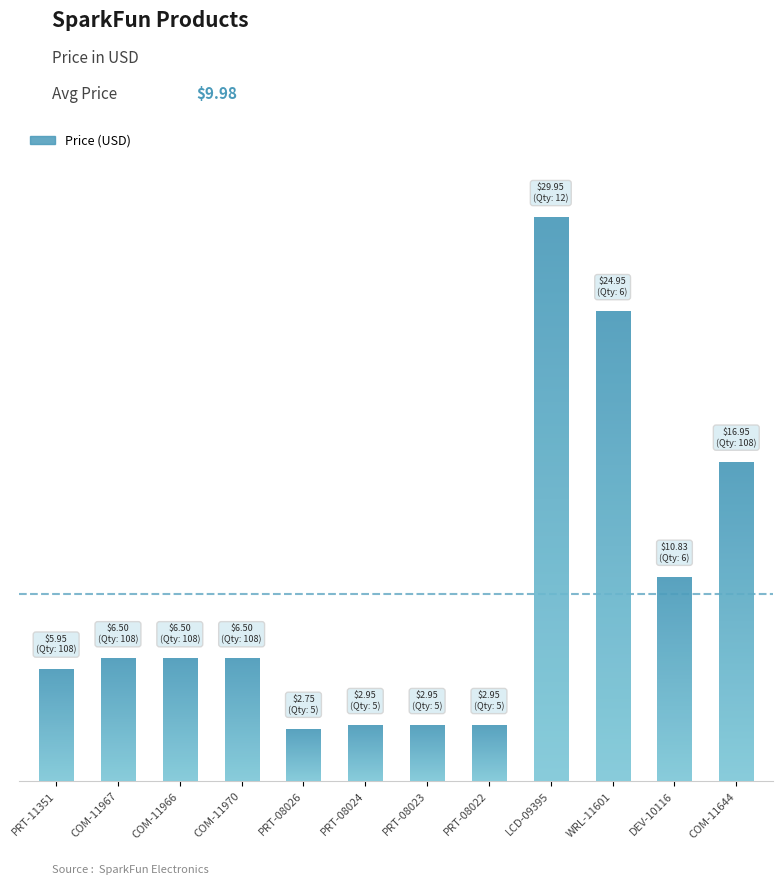

Reading right to left, list all the values displayed in this chart.

COM-11644=16.9	DEV-10116=10.8	WRL-11601=24.9	LCD-09395=29.9	PRT-08022=3.0	PRT-08023=3.0	PRT-08024=3.0	PRT-08026=2.8	COM-11970=6.5	COM-11966=6.5	COM-11967=6.5	PRT-11351=6.0